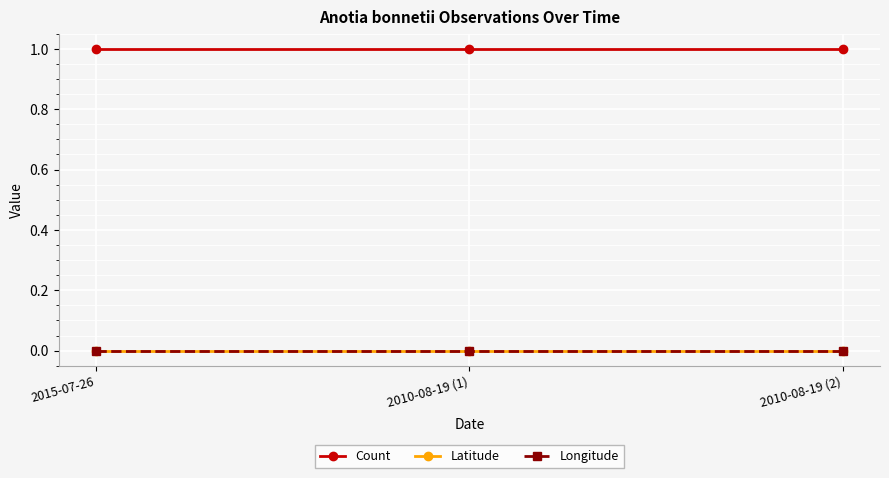

List the series in order of their peak value, highest first.

Count, Latitude, Longitude